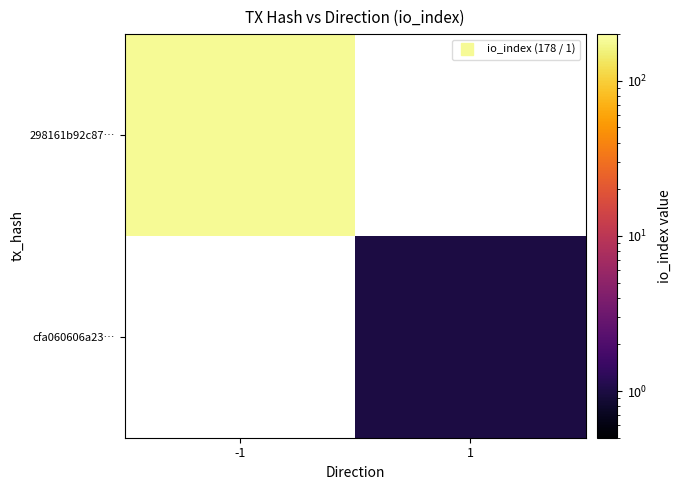

Is it true that 298161b92c87… equals 304.9 at -1?

False